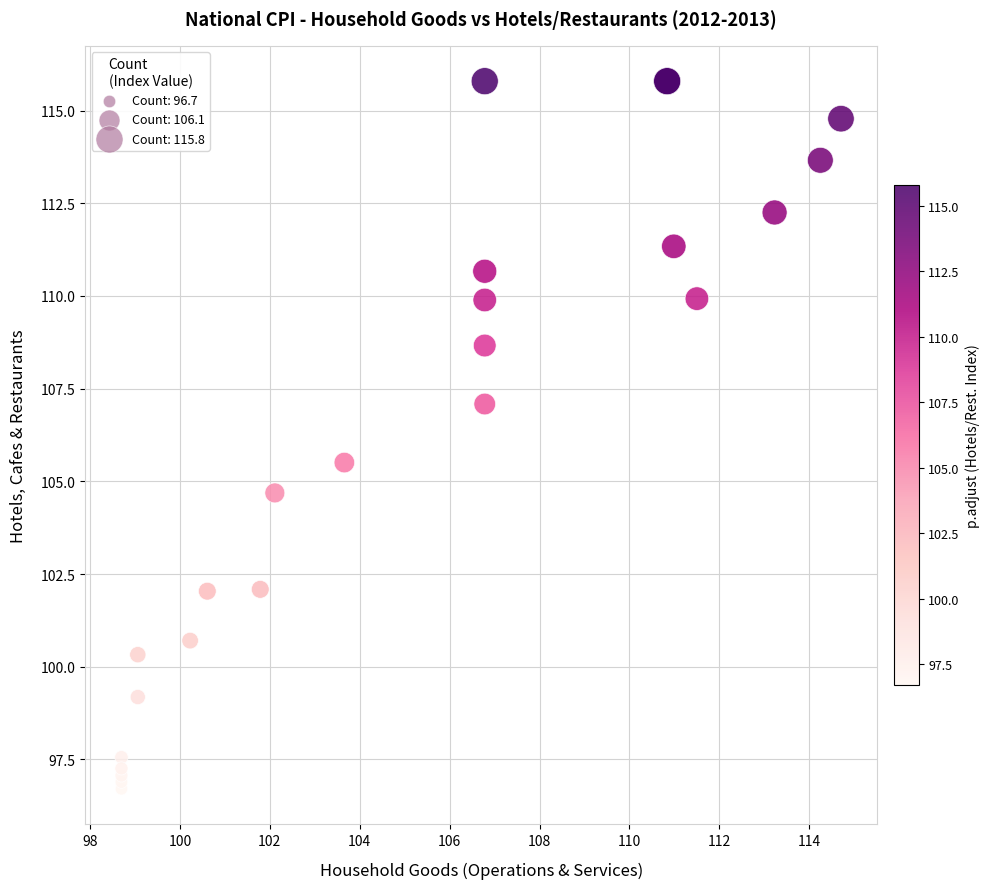

What Y value in the scatter plot is closest to 106?

105.5